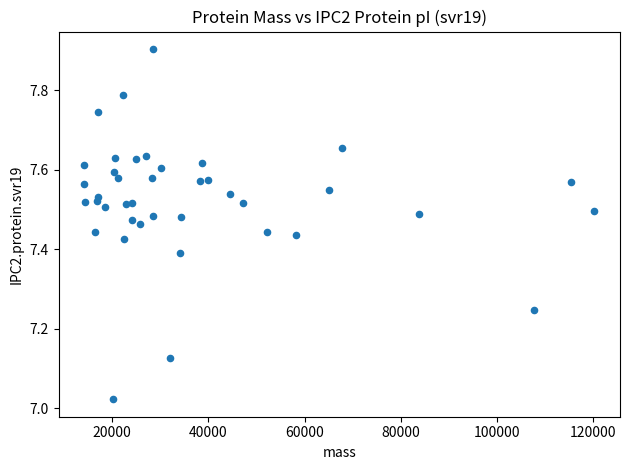

What is the range of X values (max minus min)?

106061.8